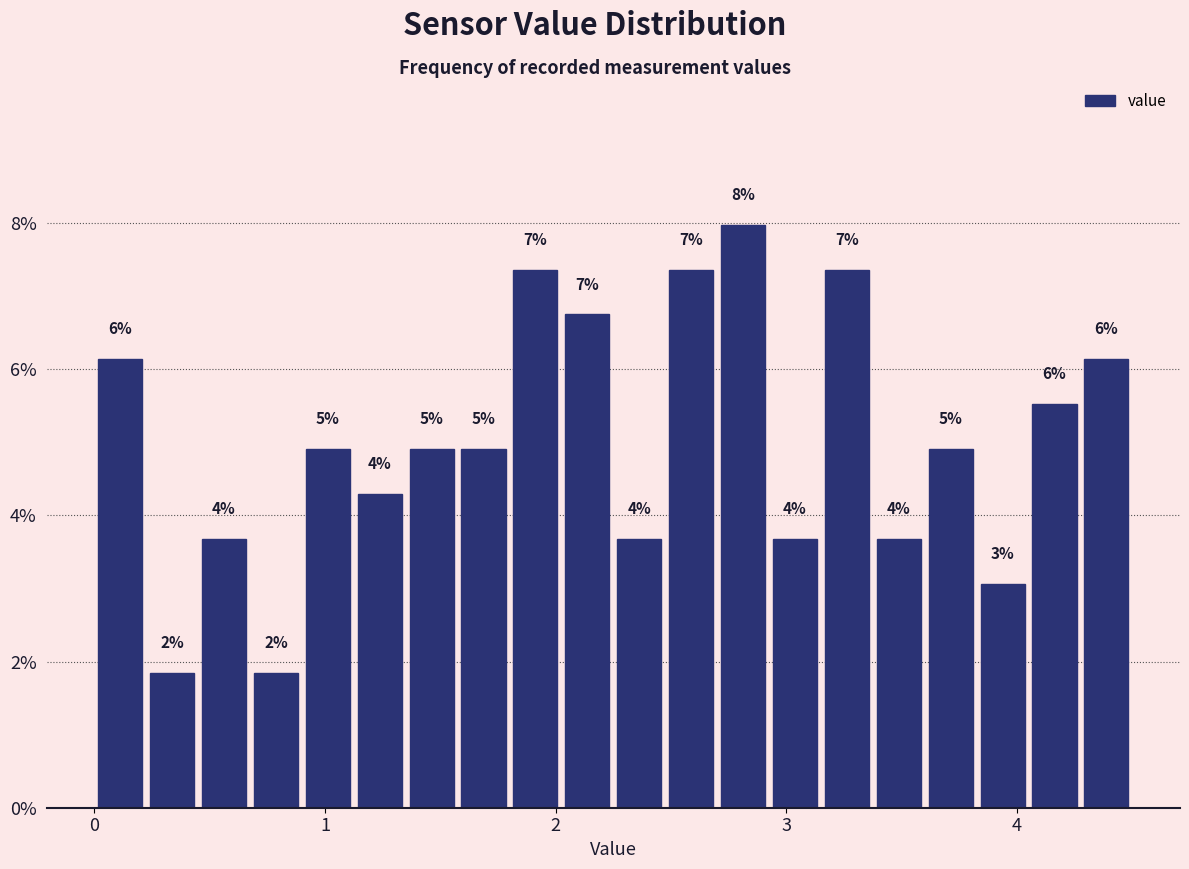

Around what value on the x-axis is the tallest bar? Give the approximate position of its centre, as read against the axis.

2.8